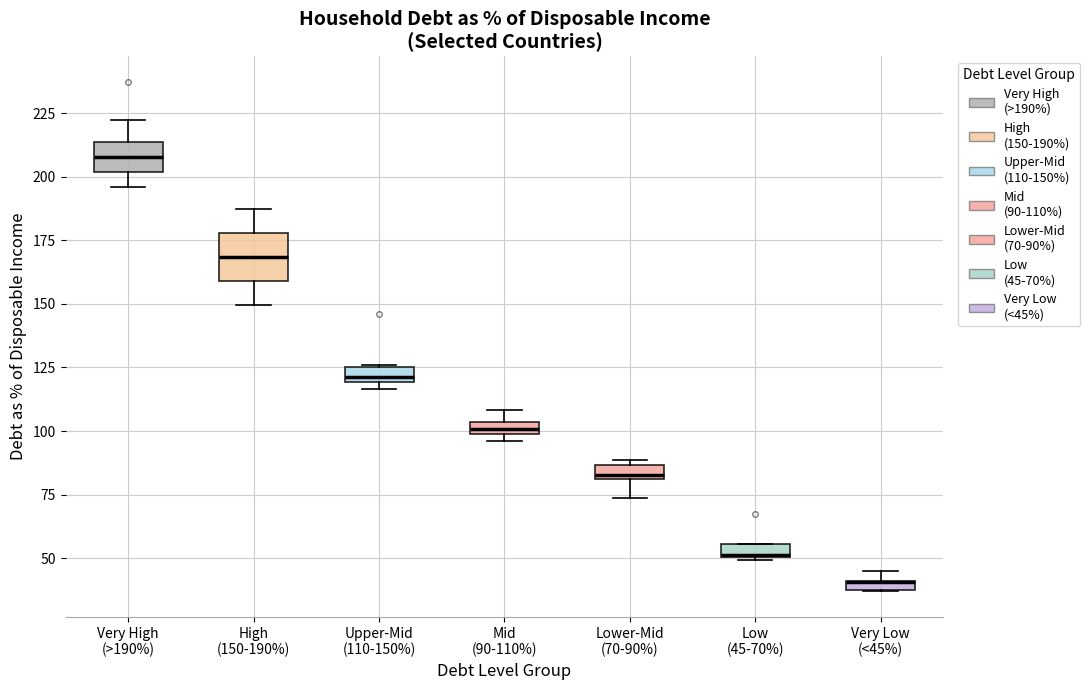

Where is the lower edge of the box for Upper-Mid (110-150%) on the y-axis? The values are not printed on the chart, so give them approximately, as read against the axis.

120